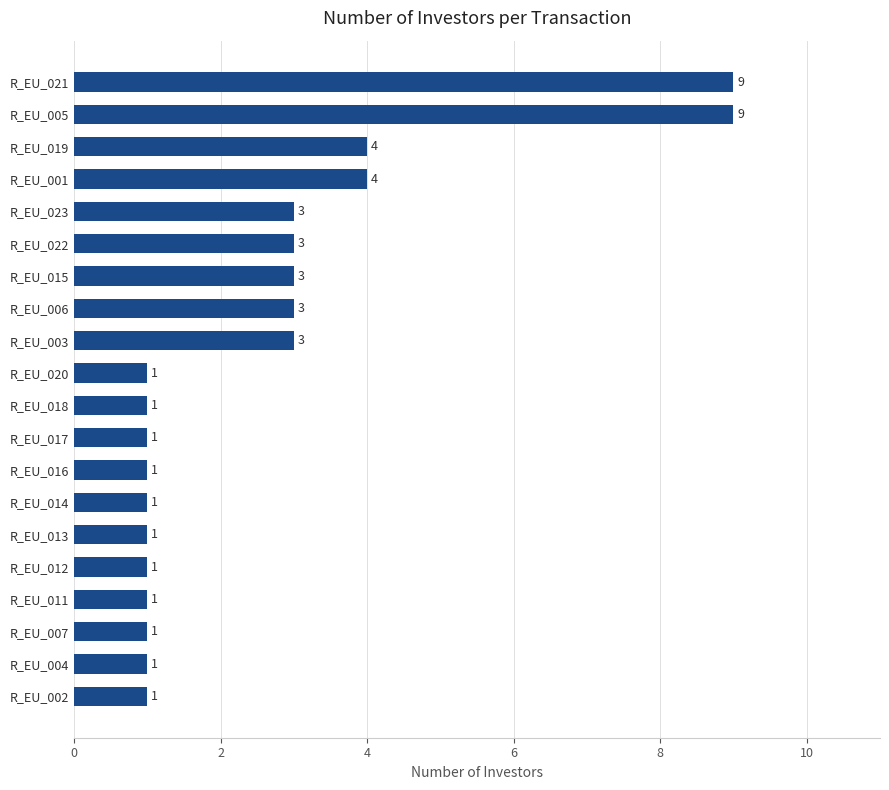

True or false: the data shows 1 at R_EU_012.

True